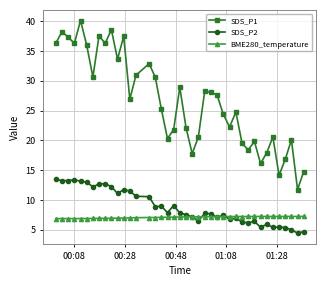

What is the value of the SDS_P2 point at the 36th from the left?

5.5